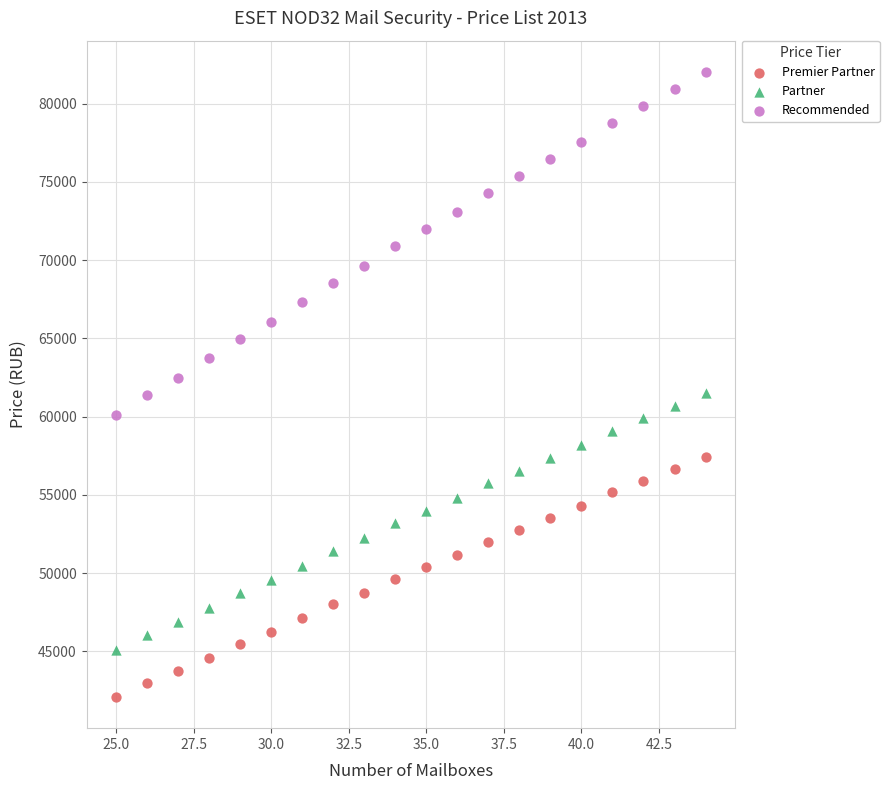

Which series contains the lowest Y value?

Premier Partner